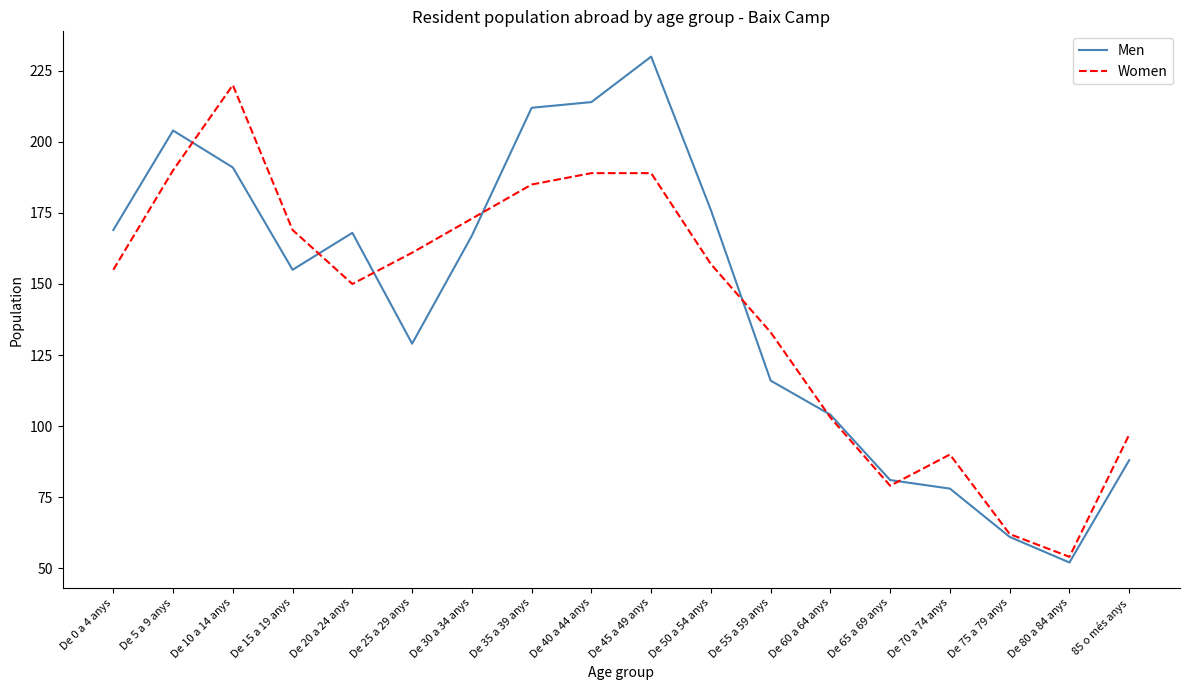

How many lines are shown in the chart?

2